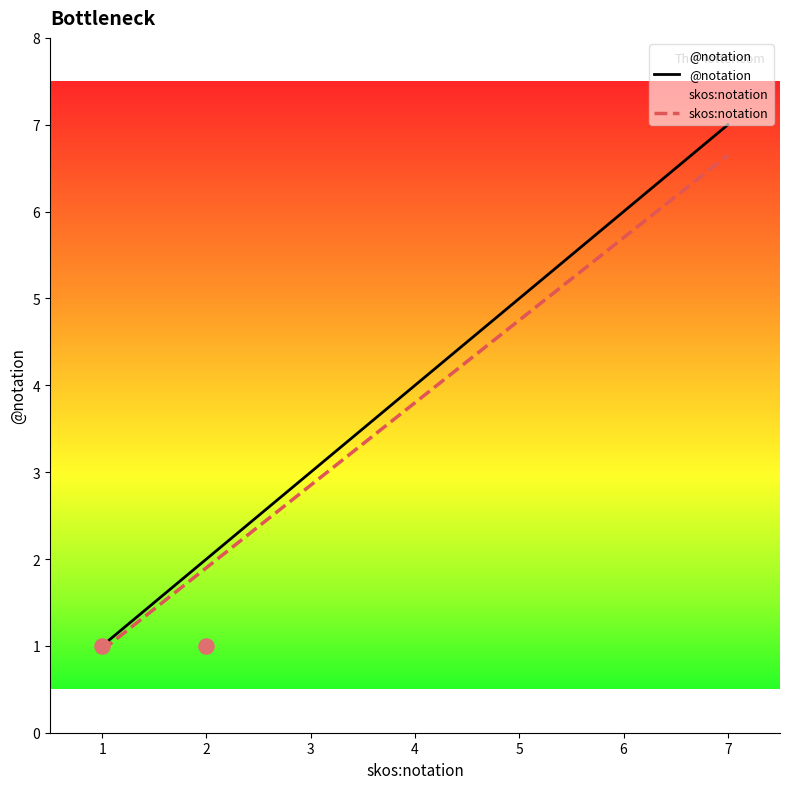

Which series reaches the minimum Y coordinate?

skos:notation